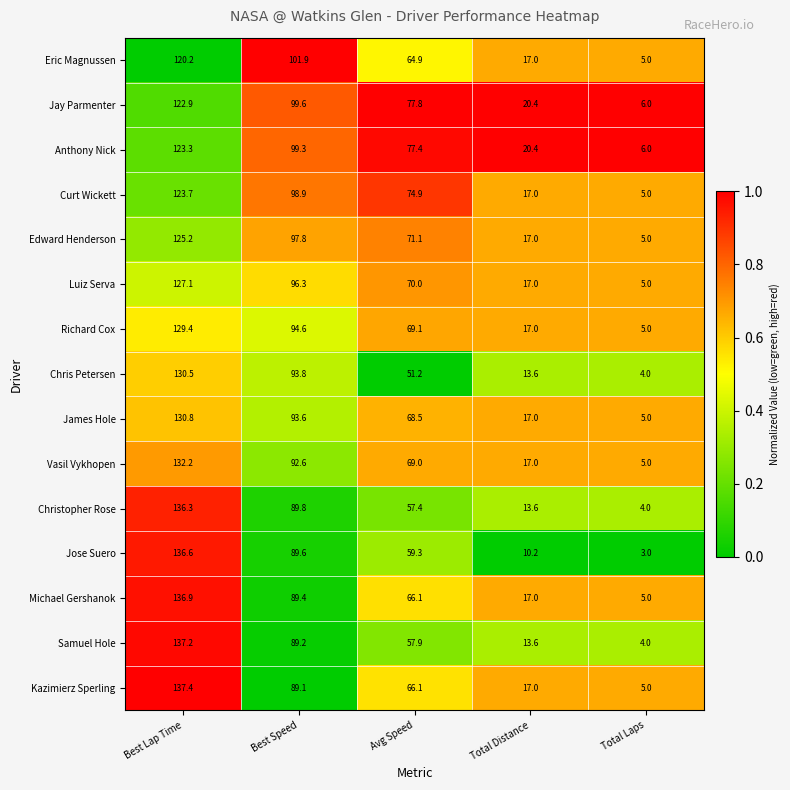

True or false: Anthony Nick has a value of 77.4 at Avg Speed.

True